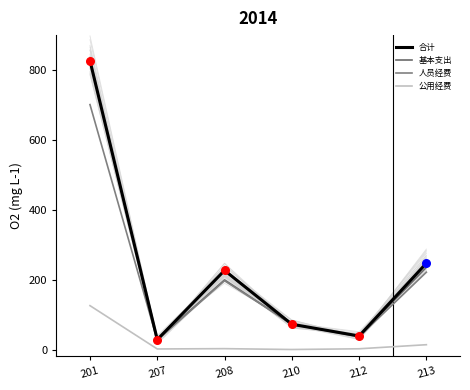

Is the value of 合计 at 207 greater than the value of 基本支出 at 201?

No